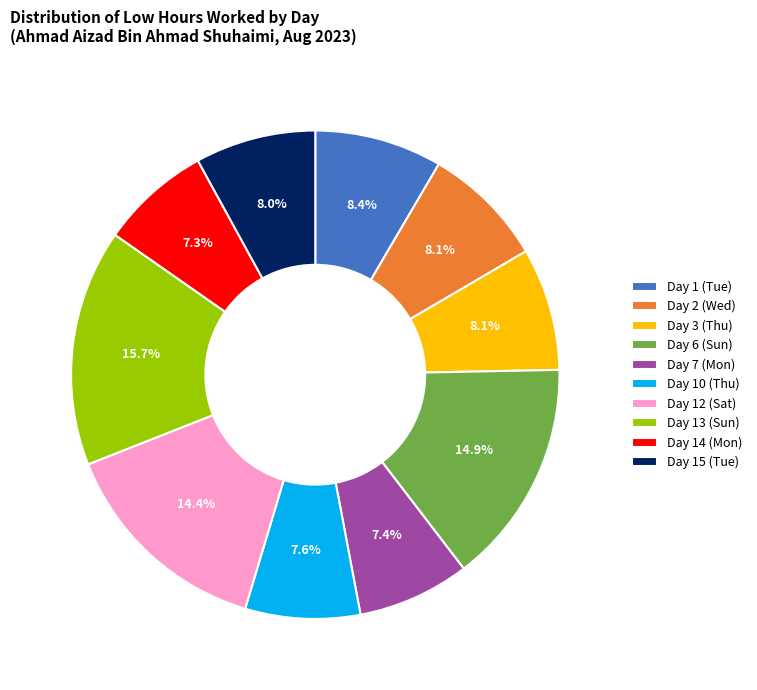

What percentage is the Day 12 (Sat) slice, to the nearest percent?

14%